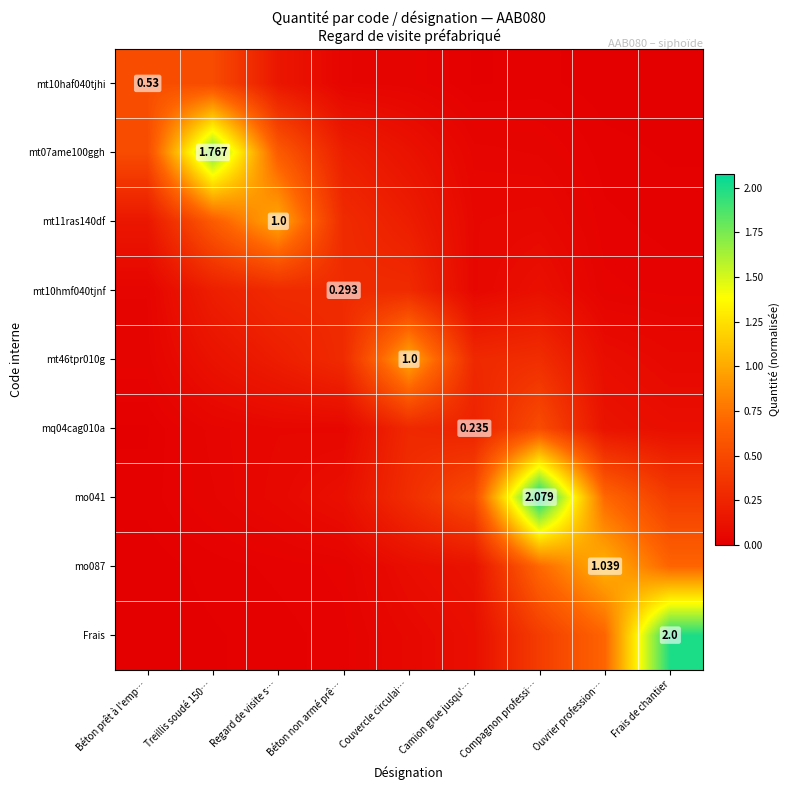

What is the difference between the highest and lowest values at Treillis soudé 150…?

1.8